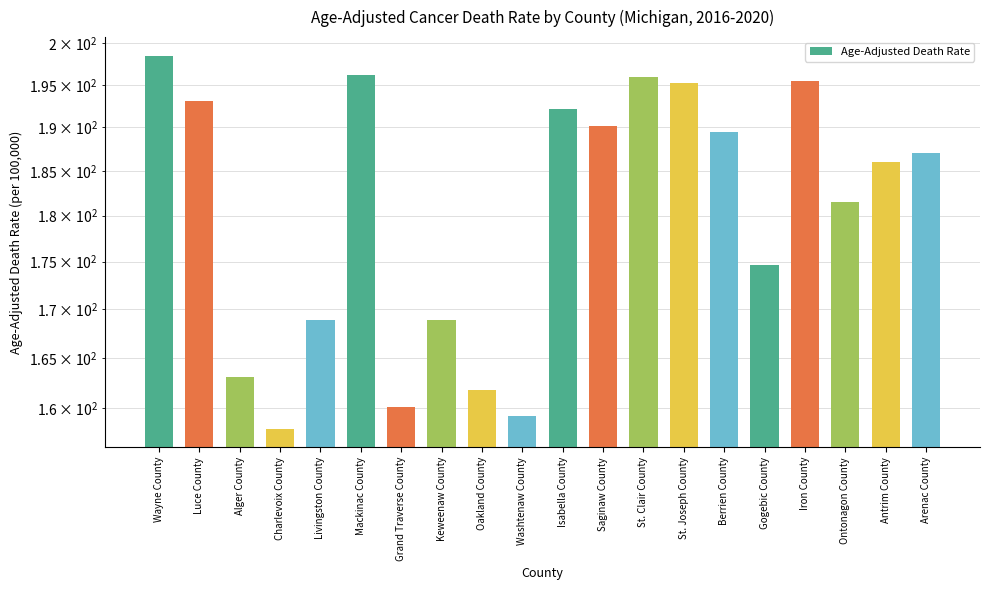

What is the sum of the values at Antrim County and Gogebic County?

360.6